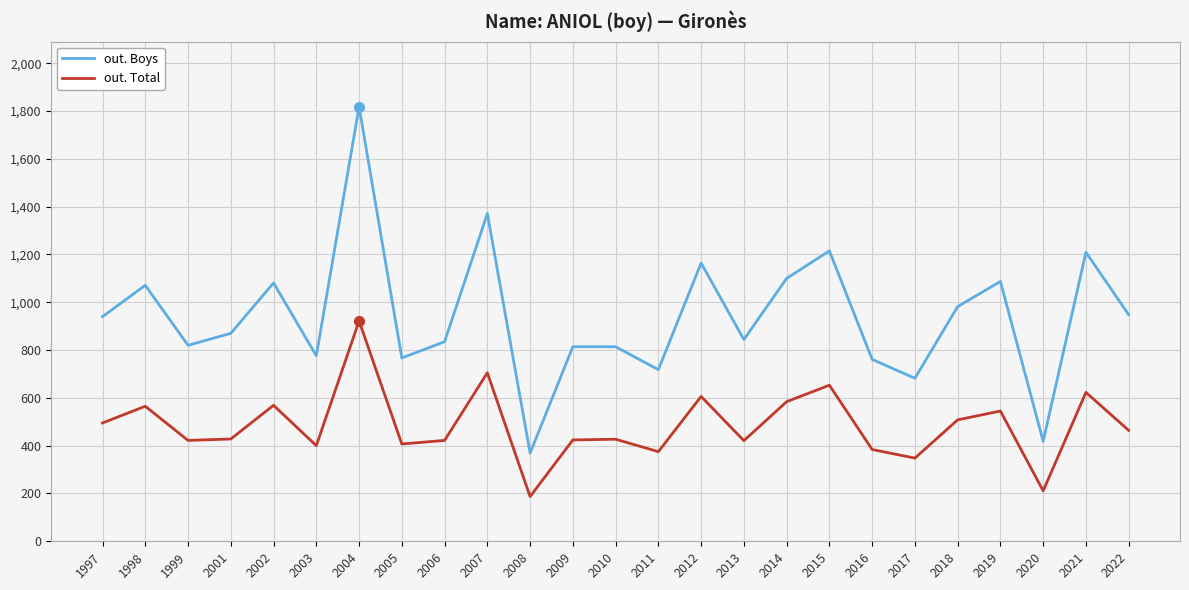

Which series has the largest range (max minus min)?

out. Boys